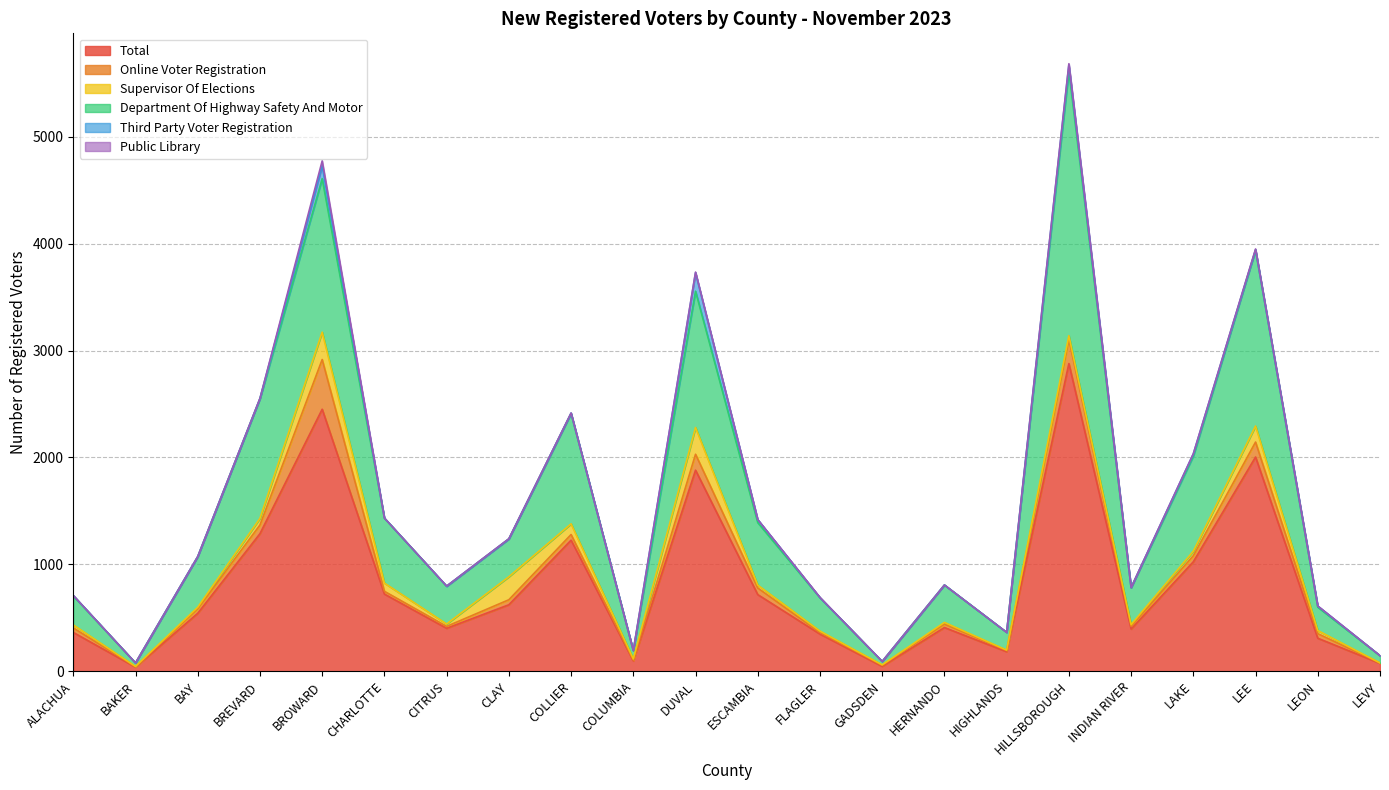

Reading right to left, list all the values displayed in this chart.

Total: LEVY=74	LEON=309	LEE=2004	LAKE=1024	INDIAN RIVER=395	HILLSBOROUGH=2878	HIGHLANDS=183	HERNANDO=409	GADSDEN=46	FLAGLER=348	ESCAMBIA=717	DUVAL=1881	COLUMBIA=97	COLLIER=1226	CLAY=622	CITRUS=402	CHARLOTTE=722	BROWARD=2451	BREVARD=1287	BAY=542	BAKER=39	ALACHUA=363
Online Voter Registration: LEVY=3	LEON=43	LEE=140	LAKE=57	INDIAN RIVER=25	HILLSBOROUGH=226	HIGHLANDS=11	HERNANDO=32	GADSDEN=10	FLAGLER=14	ESCAMBIA=62	DUVAL=149	COLUMBIA=7	COLLIER=53	CLAY=47	CITRUS=18	CHARLOTTE=26	BROWARD=465	BREVARD=81	BAY=42	BAKER=3	ALACHUA=43
Supervisor Of Elections: LEVY=1	LEON=29	LEE=150	LAKE=42	INDIAN RIVER=16	HILLSBOROUGH=35	HIGHLANDS=4	HERNANDO=16	GADSDEN=4	FLAGLER=14	ESCAMBIA=27	DUVAL=250	COLUMBIA=12	COLLIER=100	CLAY=215	CITRUS=22	CHARLOTTE=77	BROWARD=256	BREVARD=62	BAY=15	BAKER=3	ALACHUA=28
Department Of Highway Safety And Motor: LEVY=68	LEON=219	LEE=1645	LAKE=891	INDIAN RIVER=345	HILLSBOROUGH=2479	HIGHLANDS=166	HERNANDO=350	GADSDEN=32	FLAGLER=312	ESCAMBIA=585	DUVAL=1275	COLUMBIA=77	COLLIER=1032	CLAY=354	CITRUS=353	CHARLOTTE=608	BROWARD=1436	BREVARD=1119	BAY=473	BAKER=33	ALACHUA=272
Third Party Voter Registration: LEVY=0	LEON=10	LEE=5	LAKE=20	INDIAN RIVER=2	HILLSBOROUGH=54	HIGHLANDS=0	HERNANDO=0	GADSDEN=0	FLAGLER=1	ESCAMBIA=28	DUVAL=173	COLUMBIA=1	COLLIER=4	CLAY=0	CITRUS=1	CHARLOTTE=0	BROWARD=120	BREVARD=3	BAY=1	BAKER=0	ALACHUA=3
Public Library: LEVY=0	LEON=1	LEE=6	LAKE=1	INDIAN RIVER=0	HILLSBOROUGH=11	HIGHLANDS=0	HERNANDO=0	GADSDEN=0	FLAGLER=2	ESCAMBIA=0	DUVAL=6	COLUMBIA=0	COLLIER=1	CLAY=2	CITRUS=1	CHARLOTTE=0	BROWARD=46	BREVARD=1	BAY=0	BAKER=0	ALACHUA=0